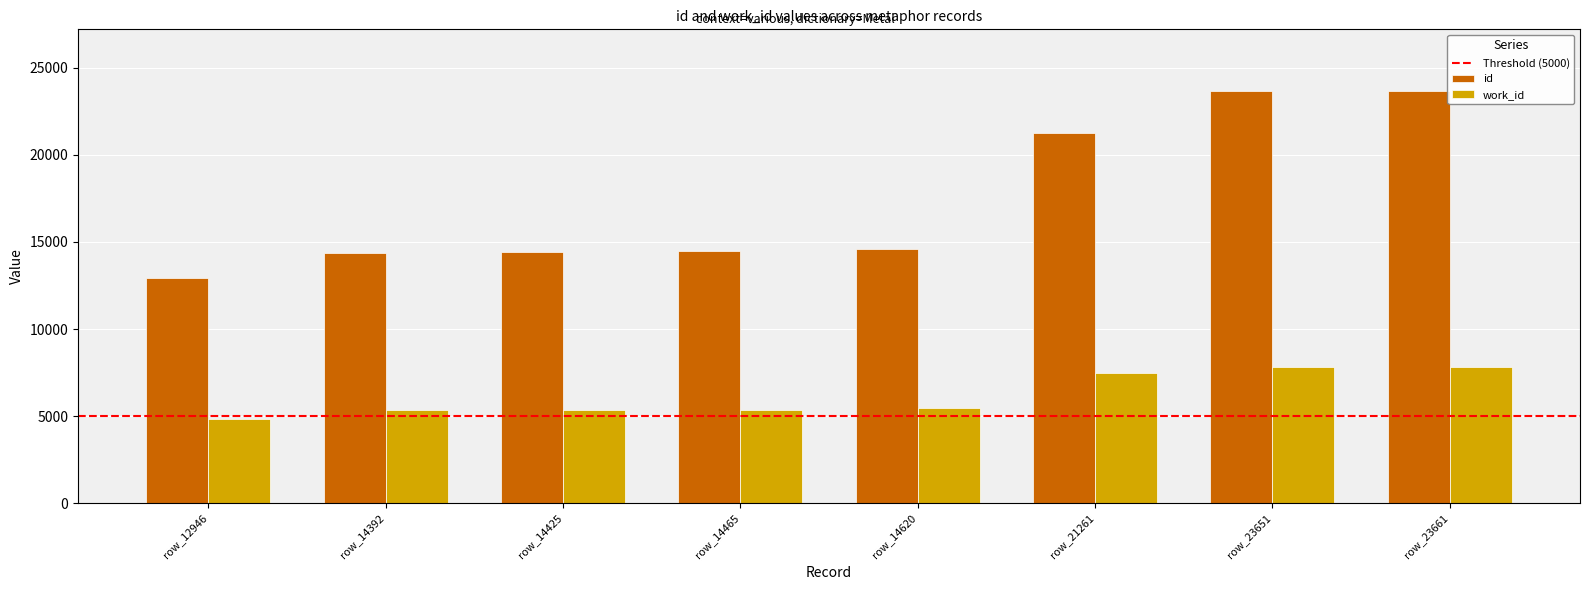

At row_23651, list the series in order from largest to smallest.

id, work_id